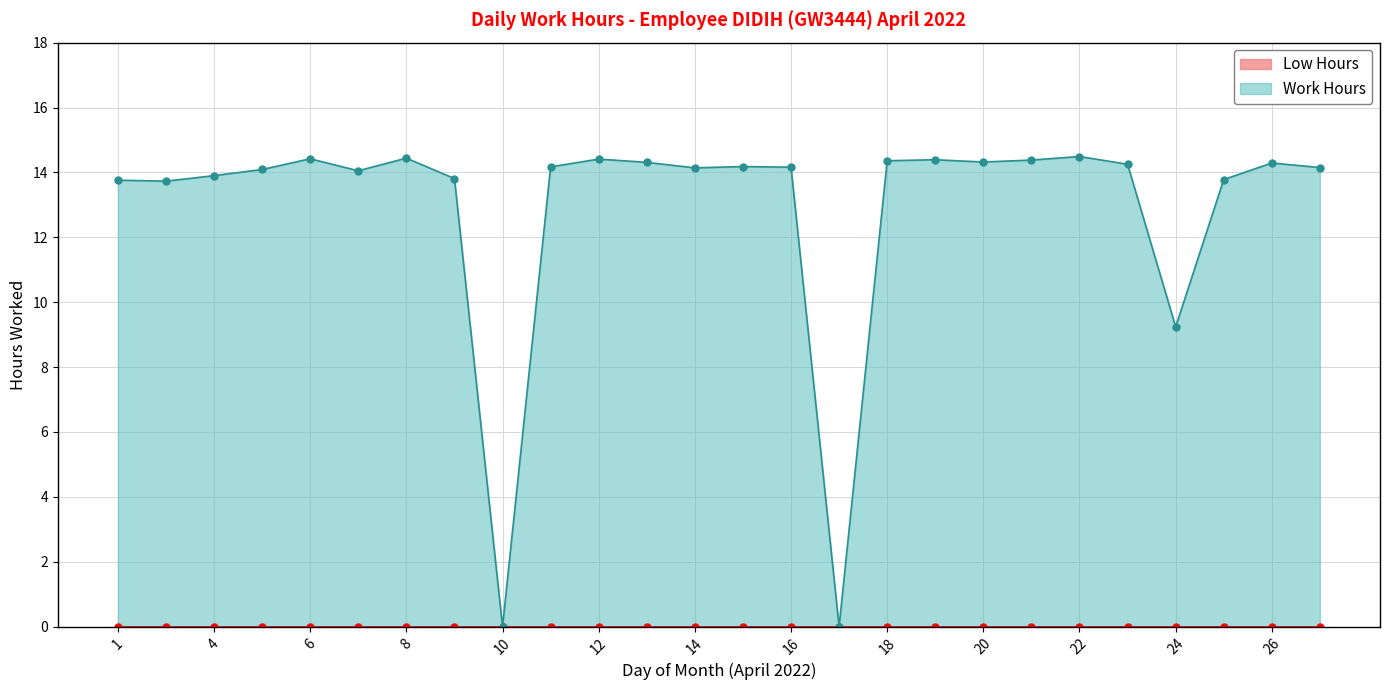

What is the difference between the values at 16 and 25?

0.4